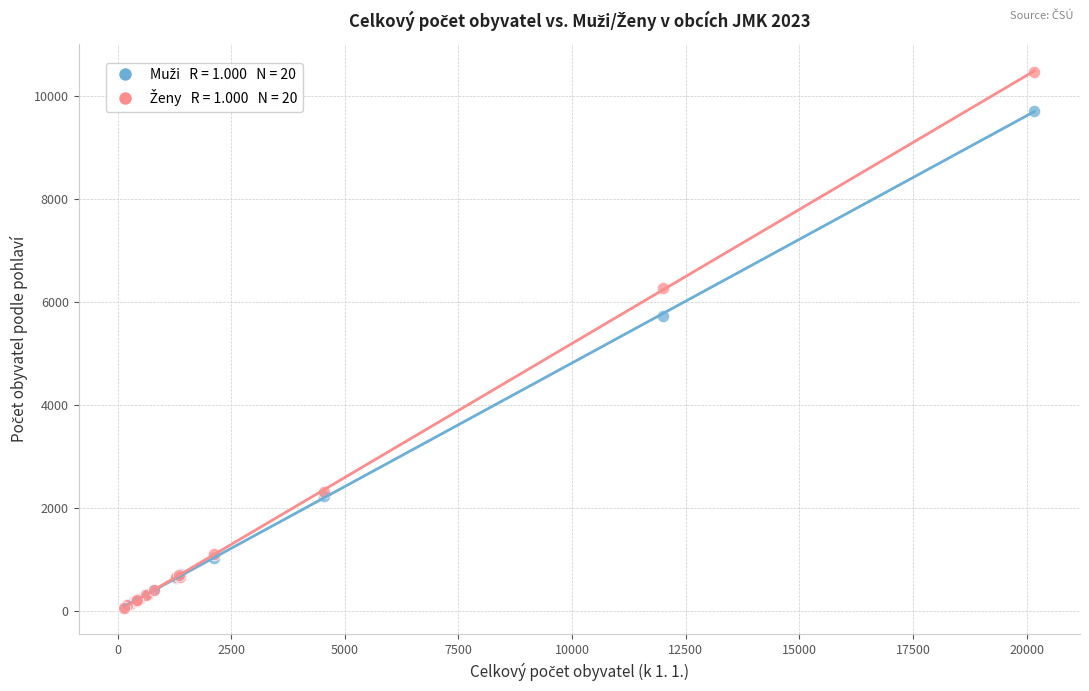

Across all series, what Y value is closest to 5263?

5724